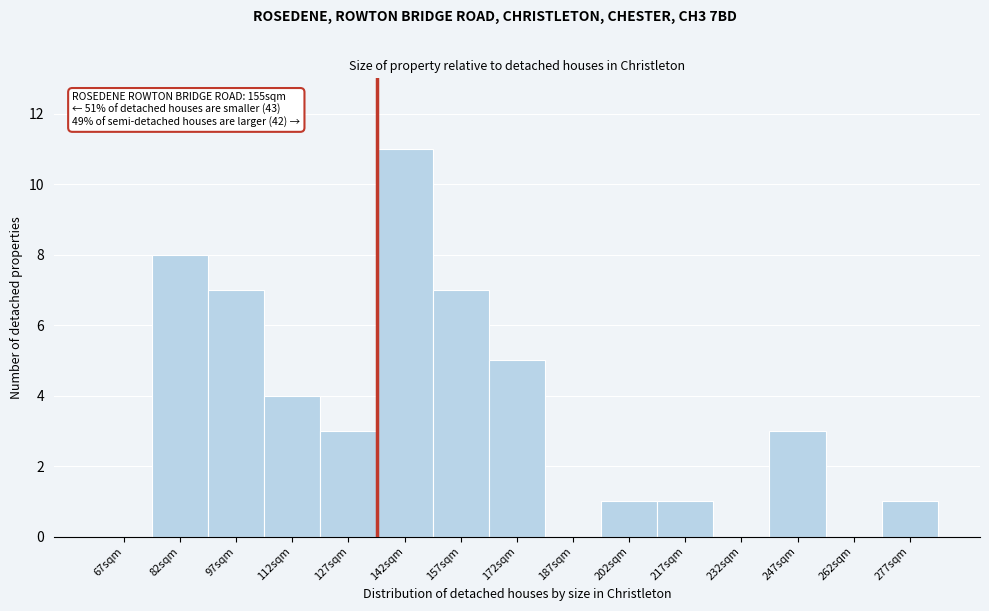

Reading right to left, transcribe all the data shown in this chart.

277sqm=1	262sqm=0	247sqm=3	232sqm=0	217sqm=1	202sqm=1	187sqm=0	172sqm=5	157sqm=7	142sqm=11	127sqm=3	112sqm=4	97sqm=7	82sqm=8	67sqm=0